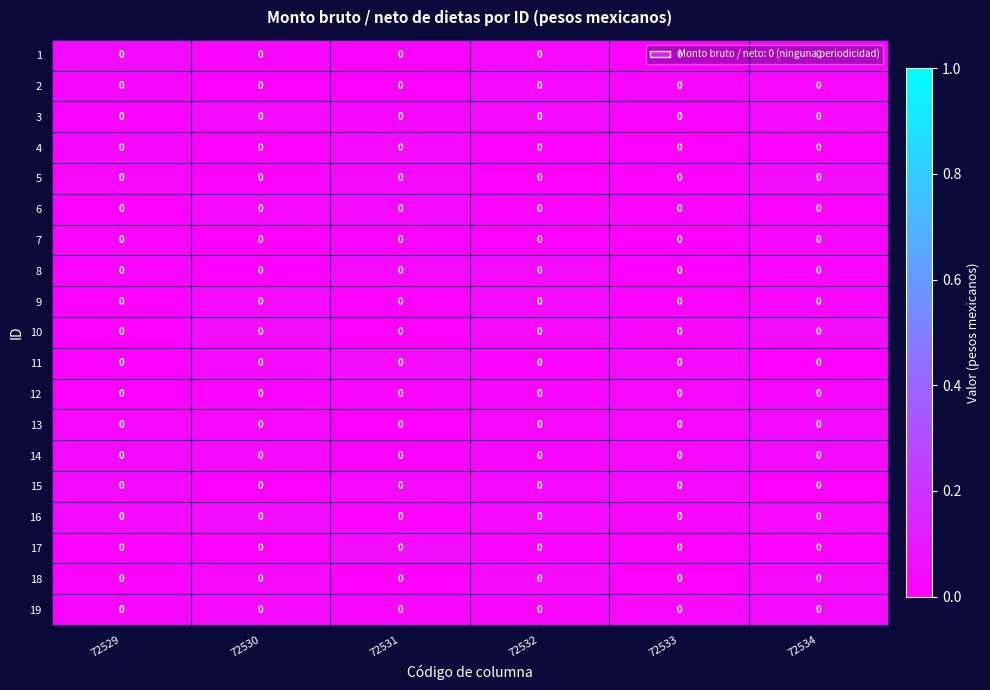

At 72533, list the series in order from largest to smallest.

row_10, row_14, row_11, row_18, row_12, row_13, row_15, row_9, row_1, row_5, row_2, row_4, row_16, row_8, row_17, row_0, row_3, row_6, row_7